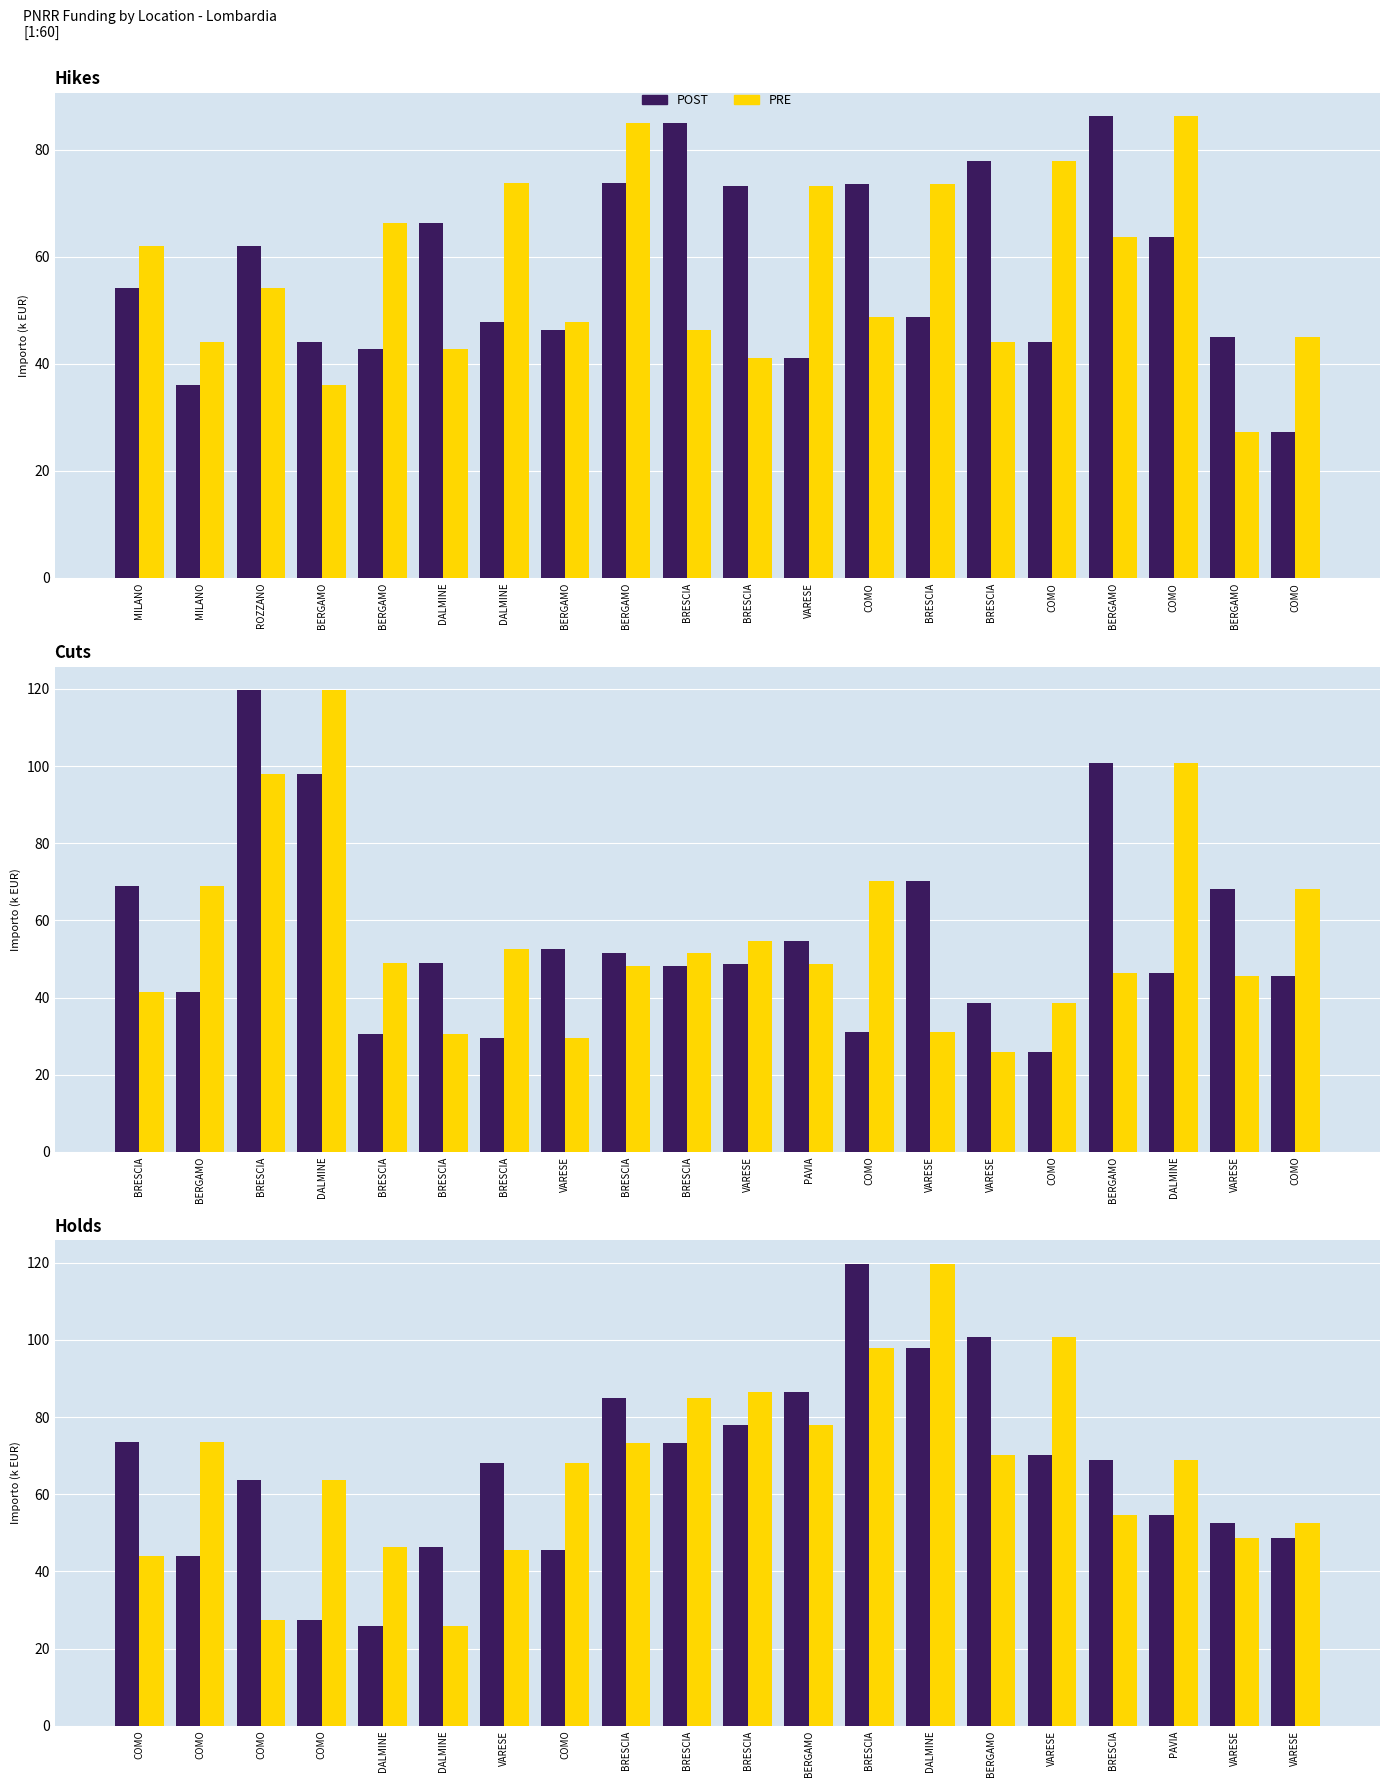

What is the difference between the PRE values at DALMINE and BRESCIA?

22.0